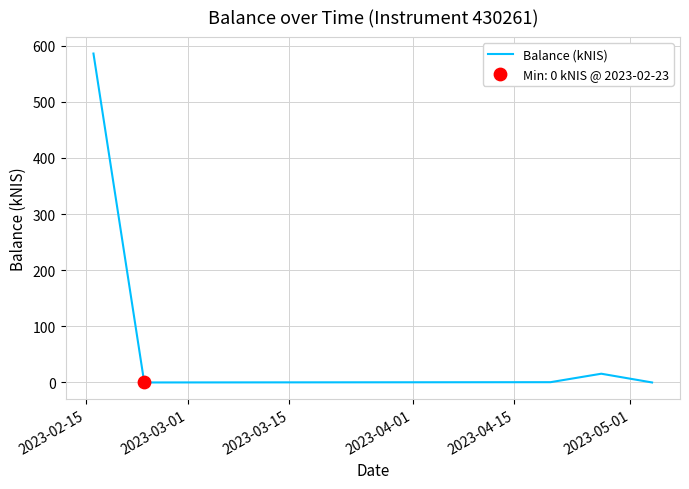

What is the sum of all values?

602.2